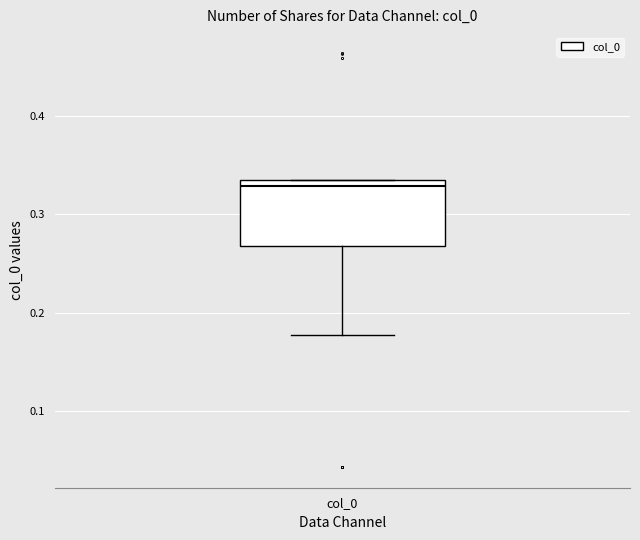

Read this box plot against the y-axis: the position of the median line, the range covered by the box, and the ends of both whiskers. The values are not printed on the chart, so give them approximately, as read against the axis.

median 0.33 (just below the box's upper edge), box 0.27 to 0.33, whiskers 0.18 to 0.33